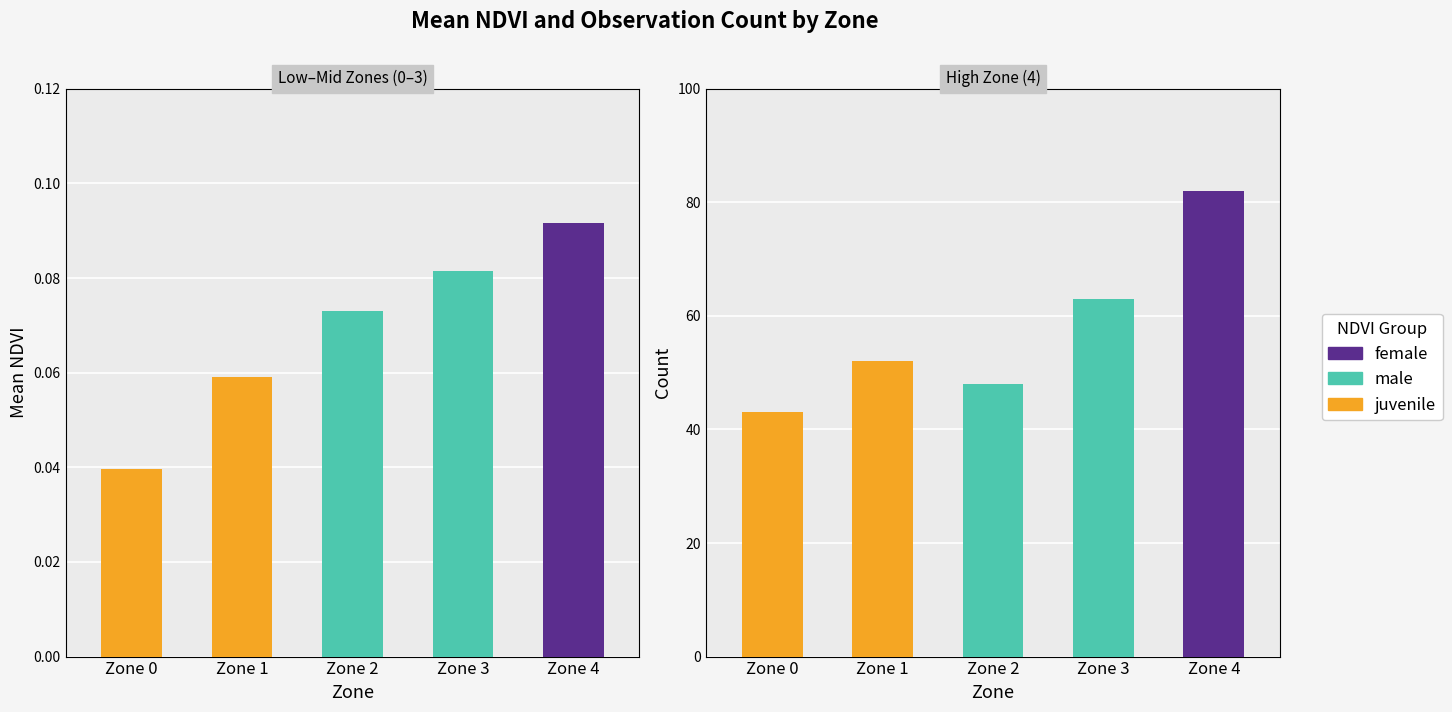

The juvenile series shows 86 at Zone 1. True or false?

False